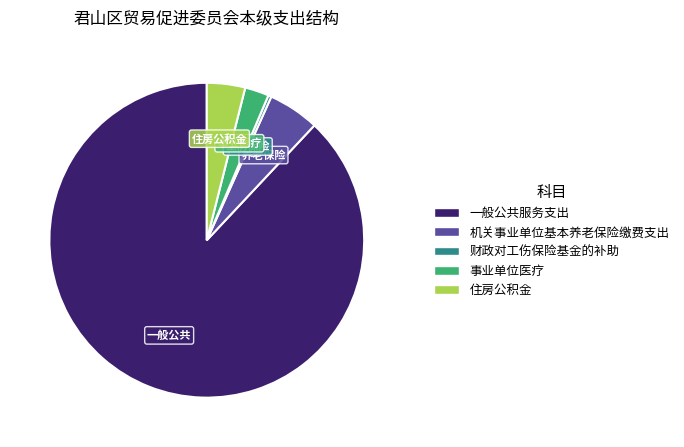

Is it true that 一般公共服务支出 is 88% of the pie?

True